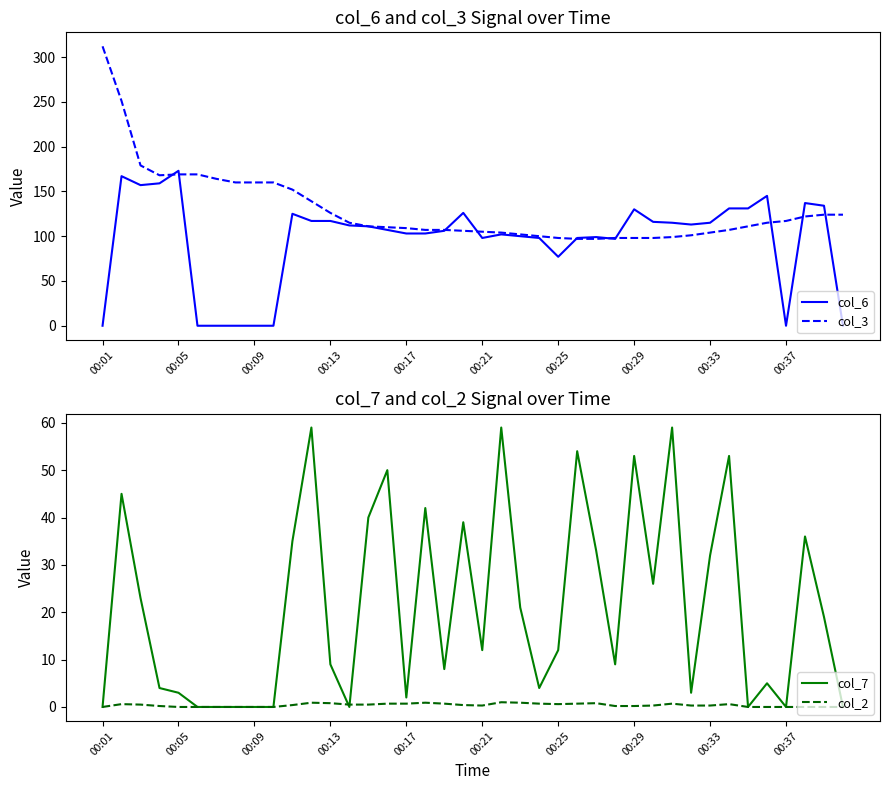

The col_3 series shows 50 at 00:29. True or false?

False